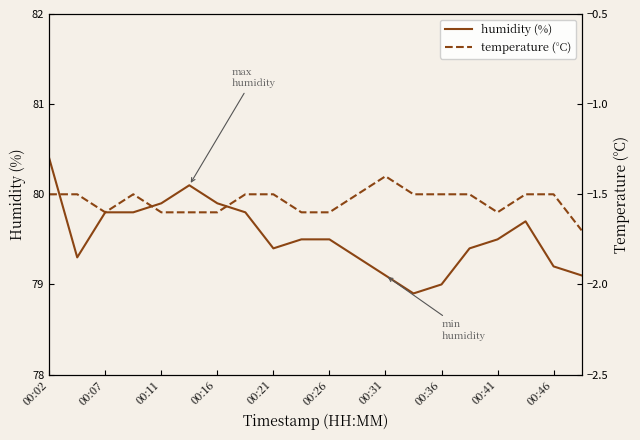

The humidity (%) series shows 136.8 at 00:07. True or false?

False